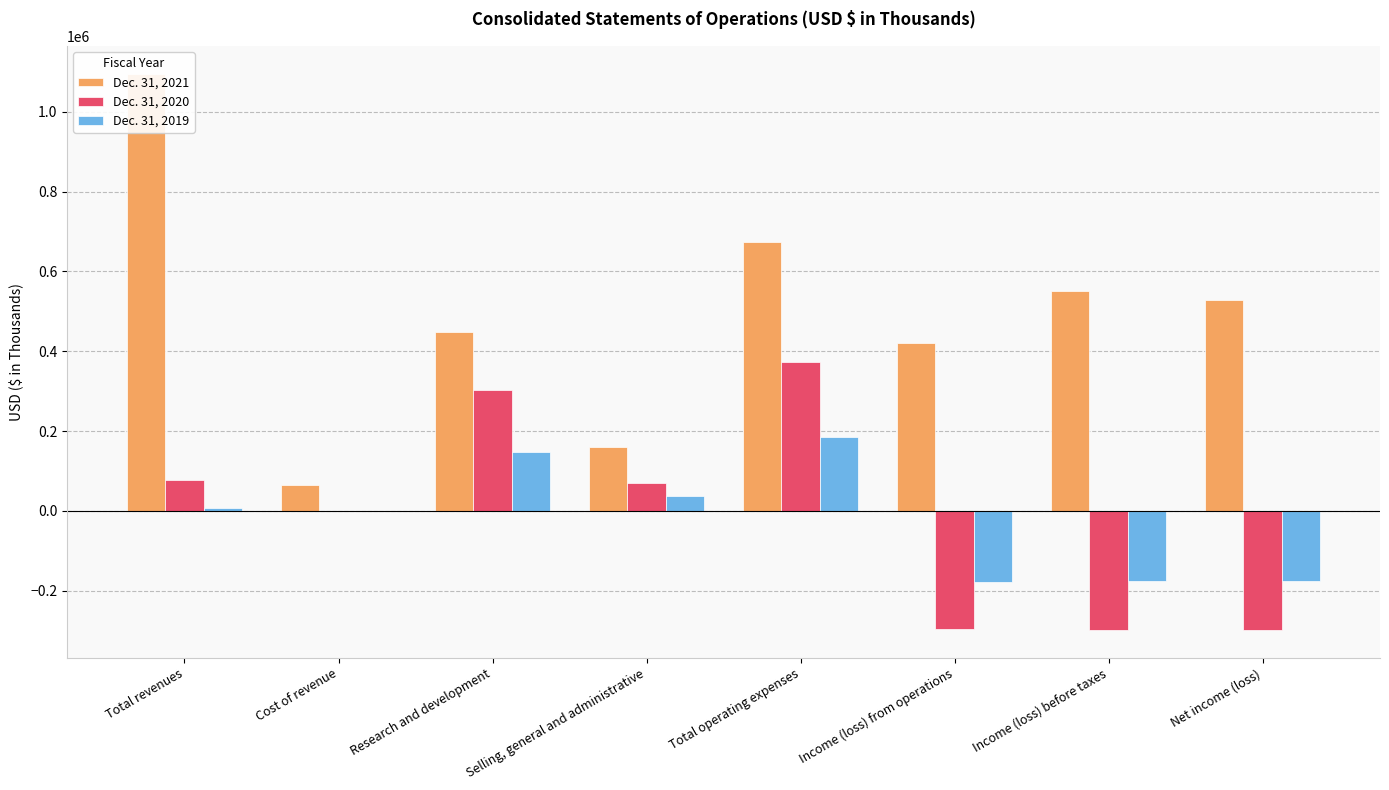

What is the label of the 3rd bar from the right?

Income (loss) from operations